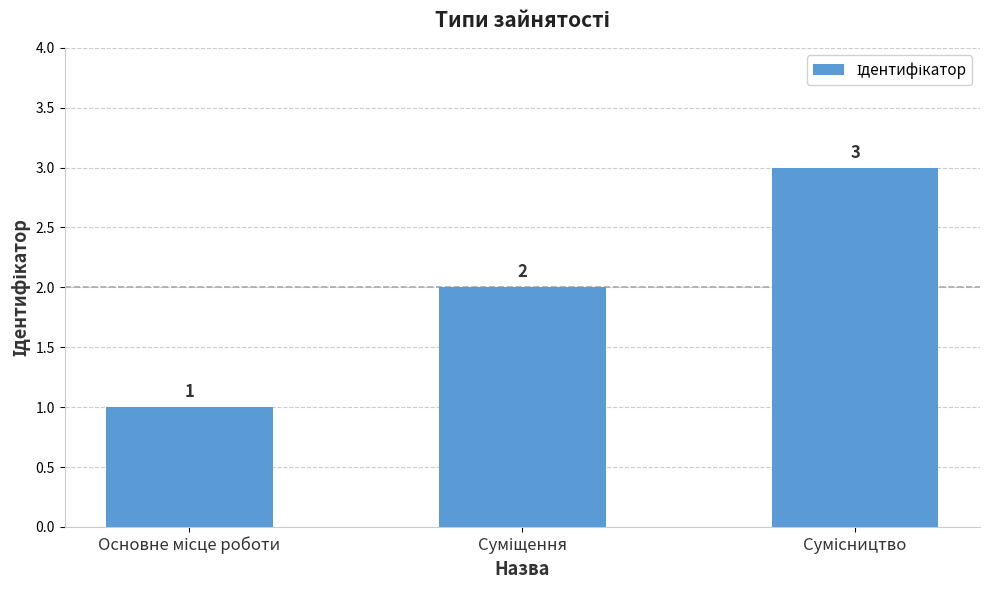

What is the maximum value shown in the chart?

3